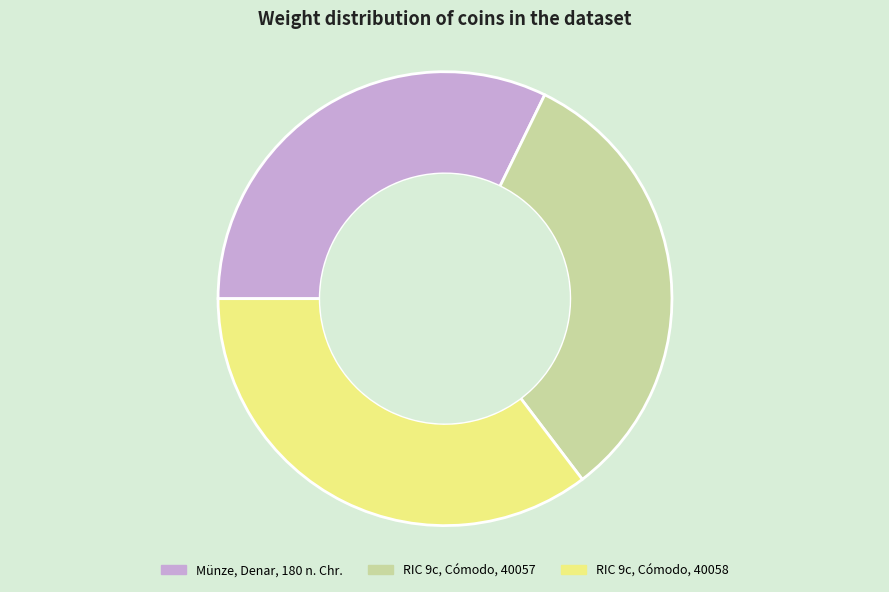

Rank the categories by value from highest to lowest.

RIC 9c, Cómodo, 40058, RIC 9c, Cómodo, 40057, Münze, Denar, 180 n. Chr.